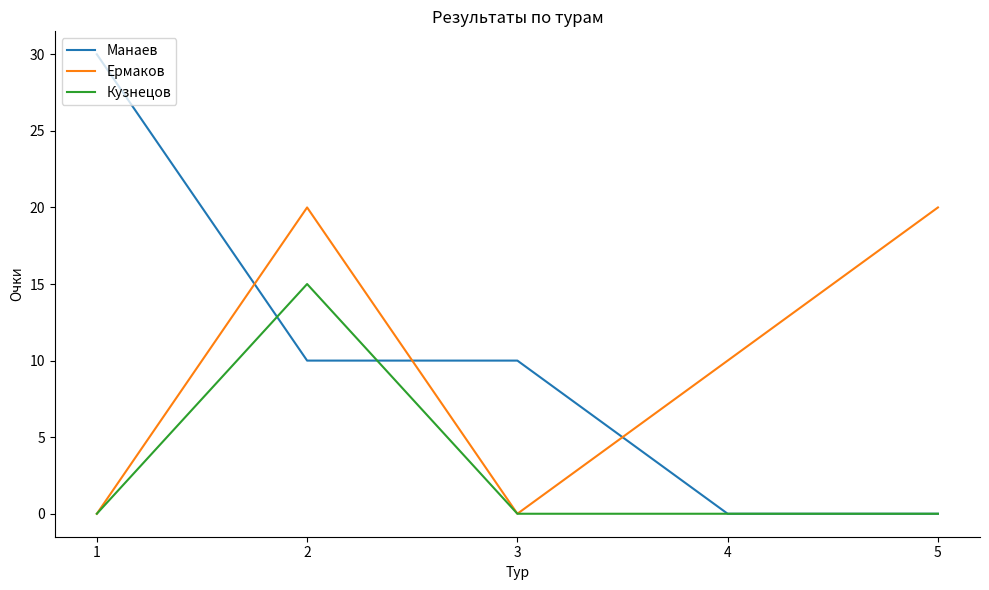

What is the difference between the highest and lowest values at 3?

10